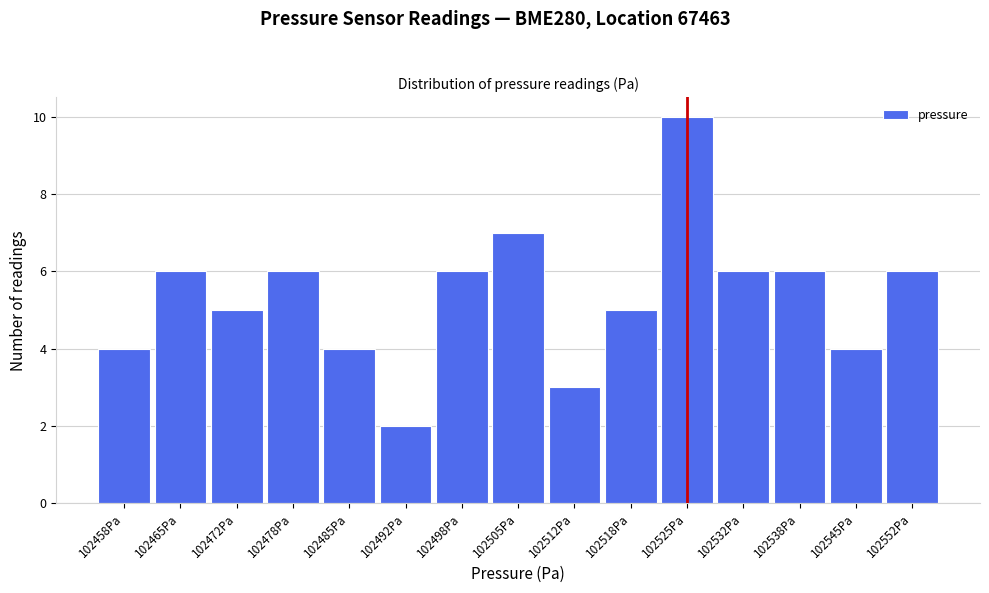

Reading left to right, transcribe this chart: for each bar, give the range it covers on the x-axis and its height. Neither the bar edges nor the heights are printed on the chart, so give them approximately, as read against the axes.

102455 to 102462: 4
102462 to 102468: 6
102468 to 102475: 5
102475 to 102482: 6
102482 to 102488: 4
102488 to 102495: 2
102495 to 102502: 6
102502 to 102508: 7
102508 to 102515: 3
102515 to 102522: 5
102522 to 102528: 10
102528 to 102535: 6
102535 to 102542: 6
102542 to 102548: 4
102548 to 102555: 6